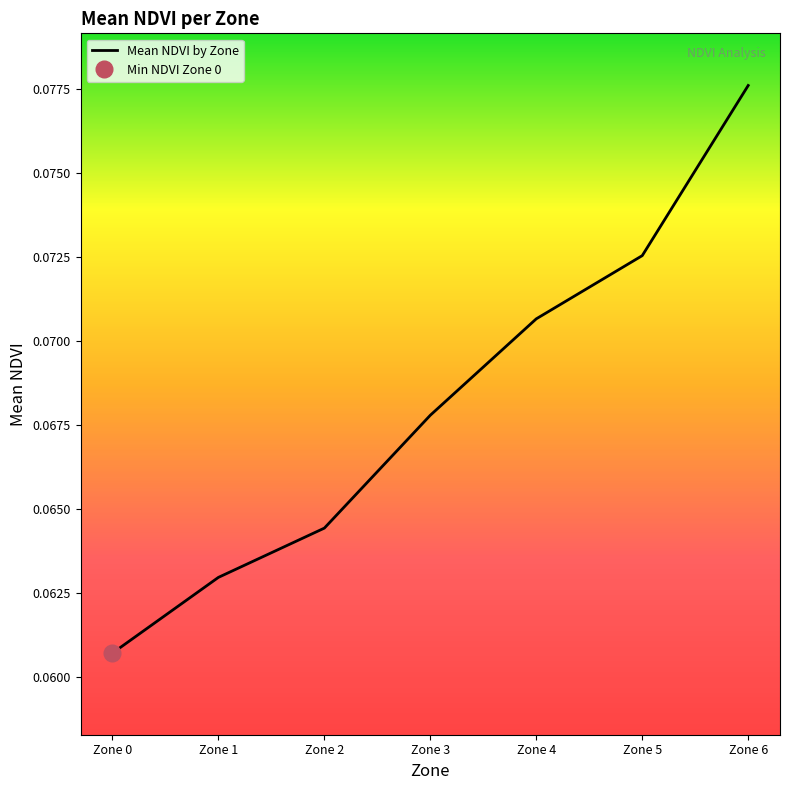

Rank the categories by value from highest to lowest.

Zone 6, Zone 5, Zone 4, Zone 3, Zone 2, Zone 1, Zone 0